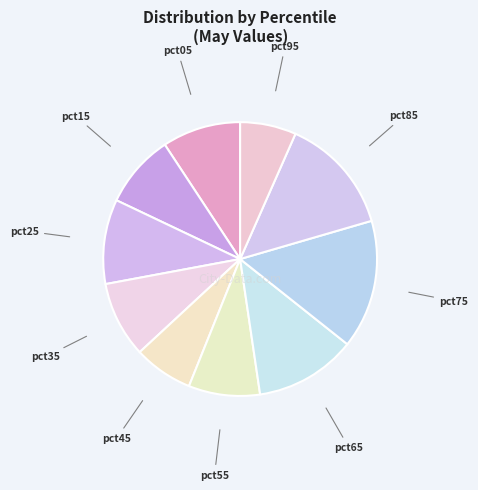

Which slice is the largest?

pct75